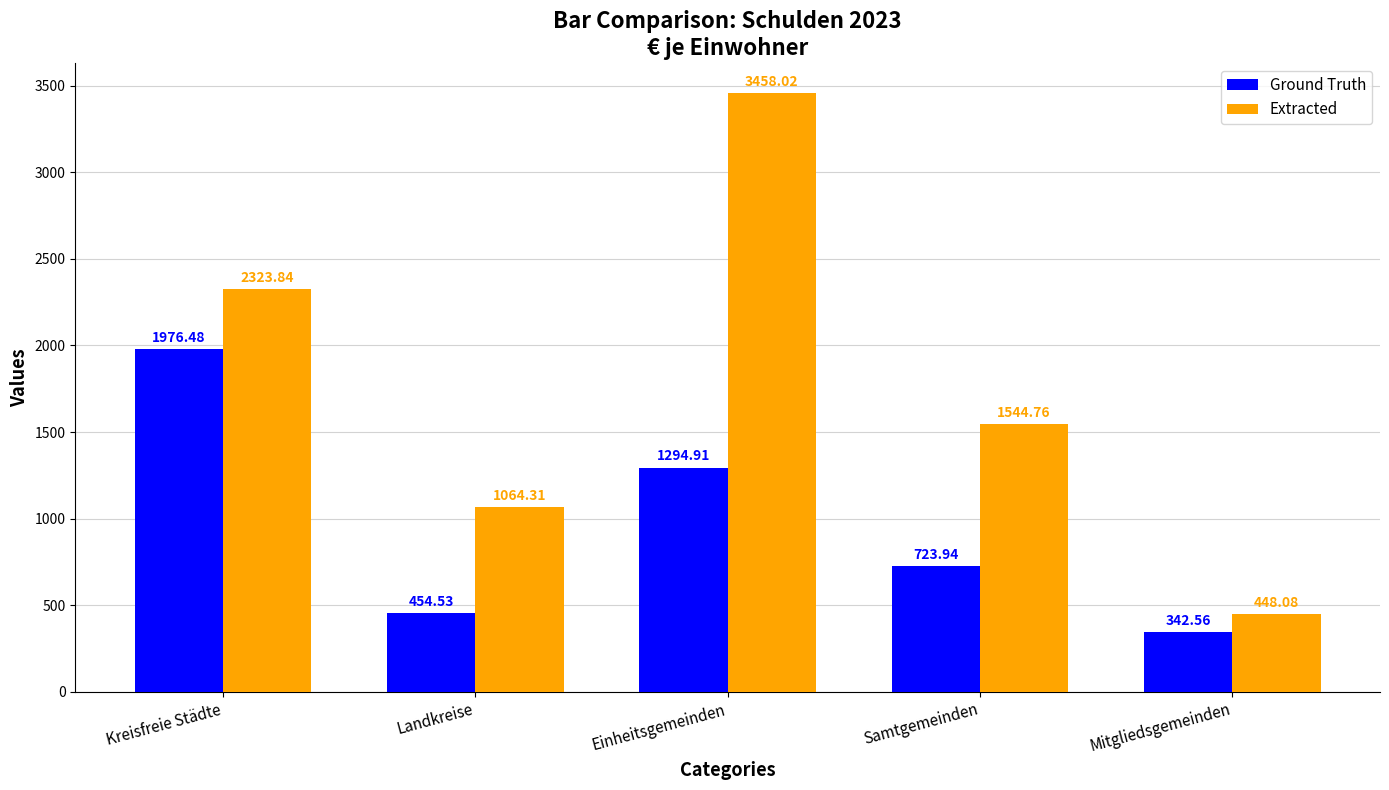

The value of Extracted at Samtgemeinden is 1544.8. True or false?

True